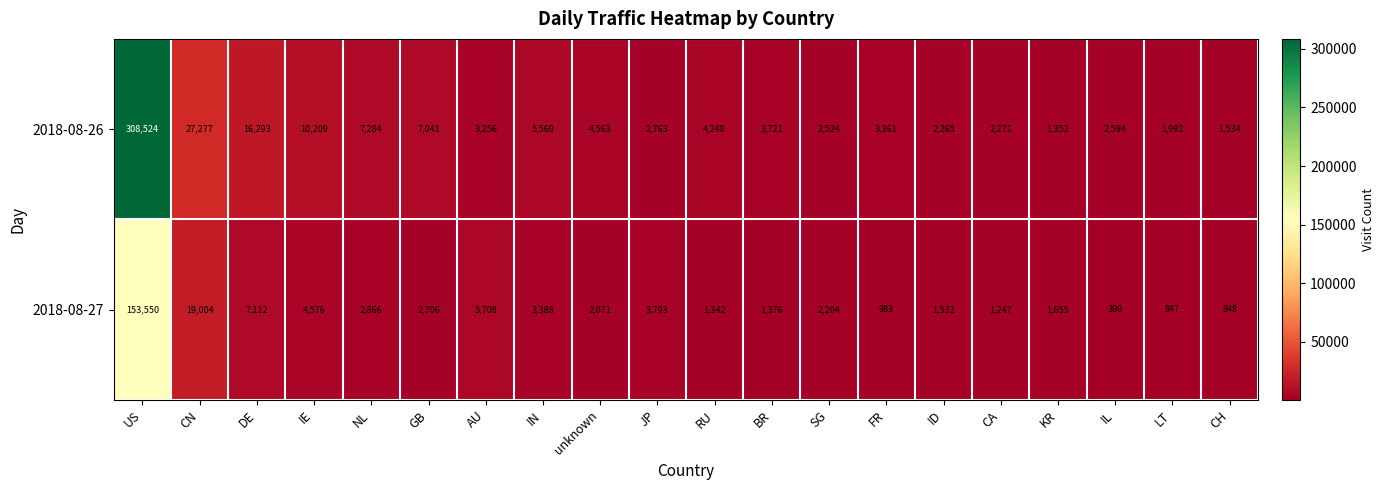

What is the maximum value shown in the chart?

308524